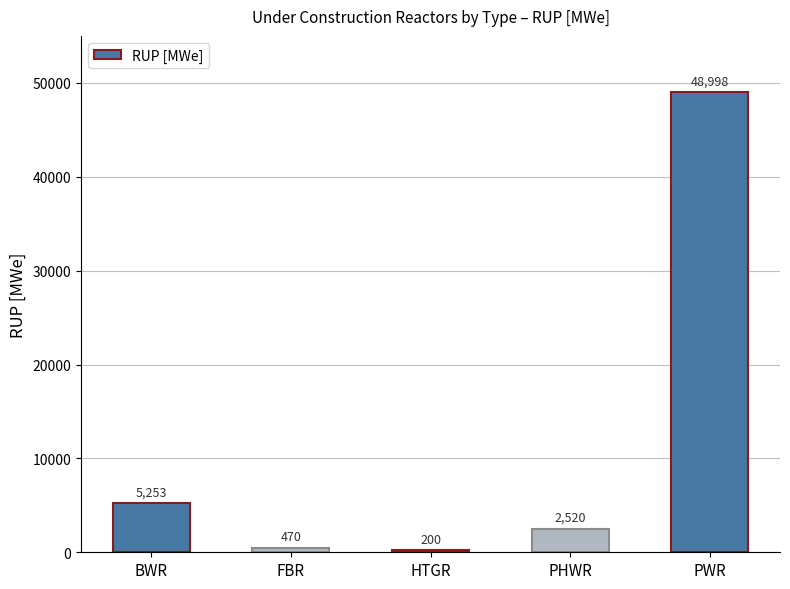

Reading left to right, extract all data points from this chart.

BWR=5253	FBR=470	HTGR=200	PHWR=2520	PWR=48998